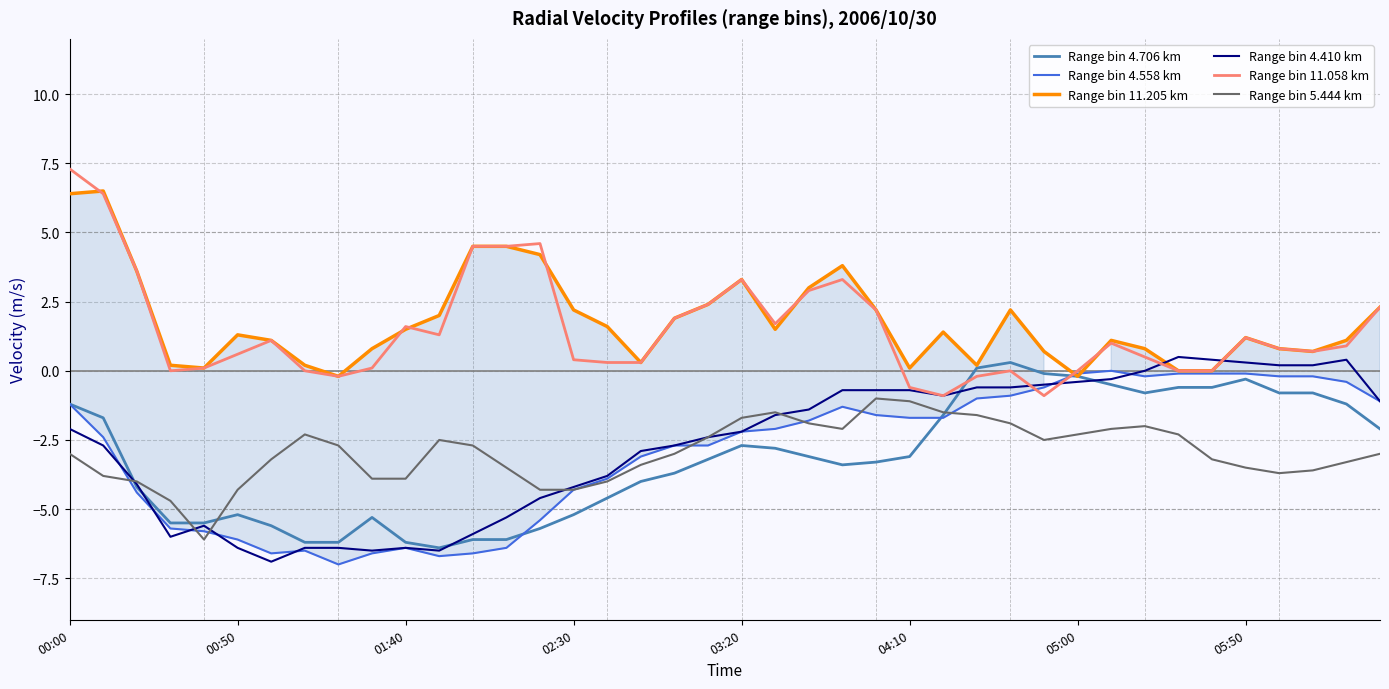

What is the total value across all series at 04:10?

-7.1